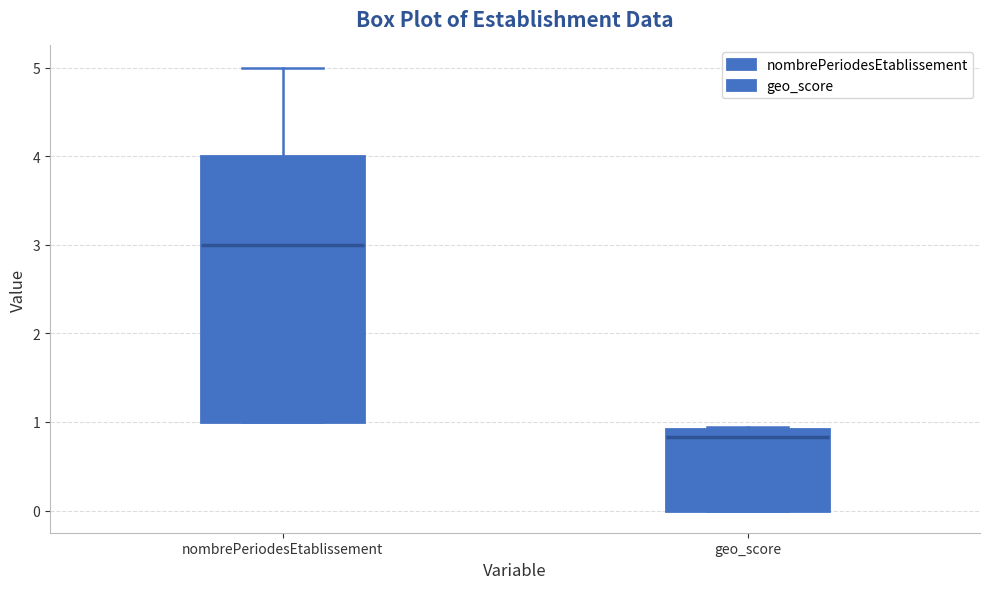

Which box is the tallest, from its lower edge to its upper edge?

nombrePeriodesEtablissement